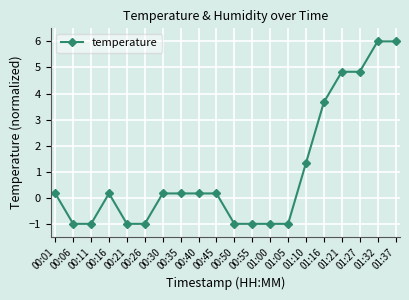

What position from the right is 00:40?

12